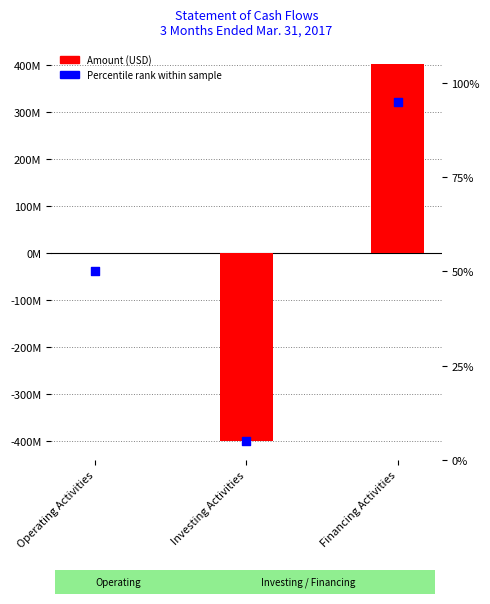

Which series reaches the maximum Y coordinate?

Amount (USD)